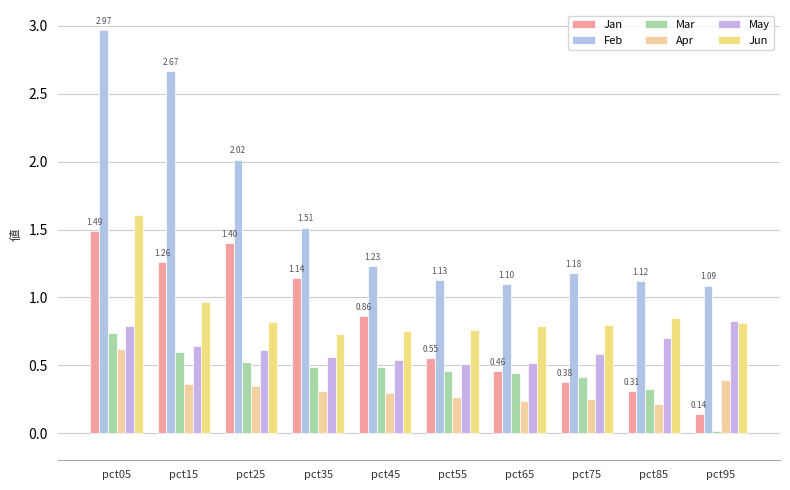

How many distinct data groups are displayed?

6